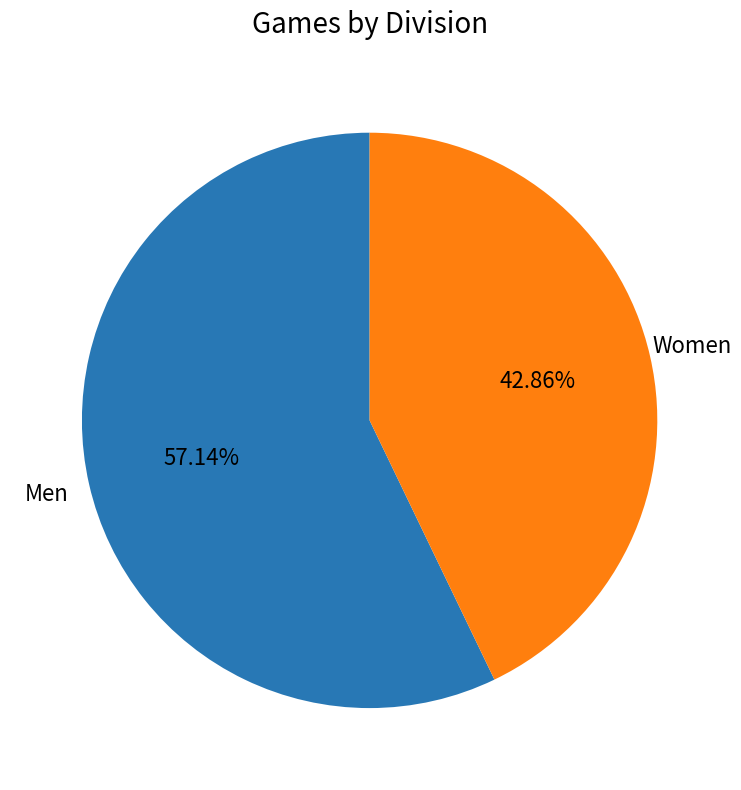

What is the majority slice?

Men